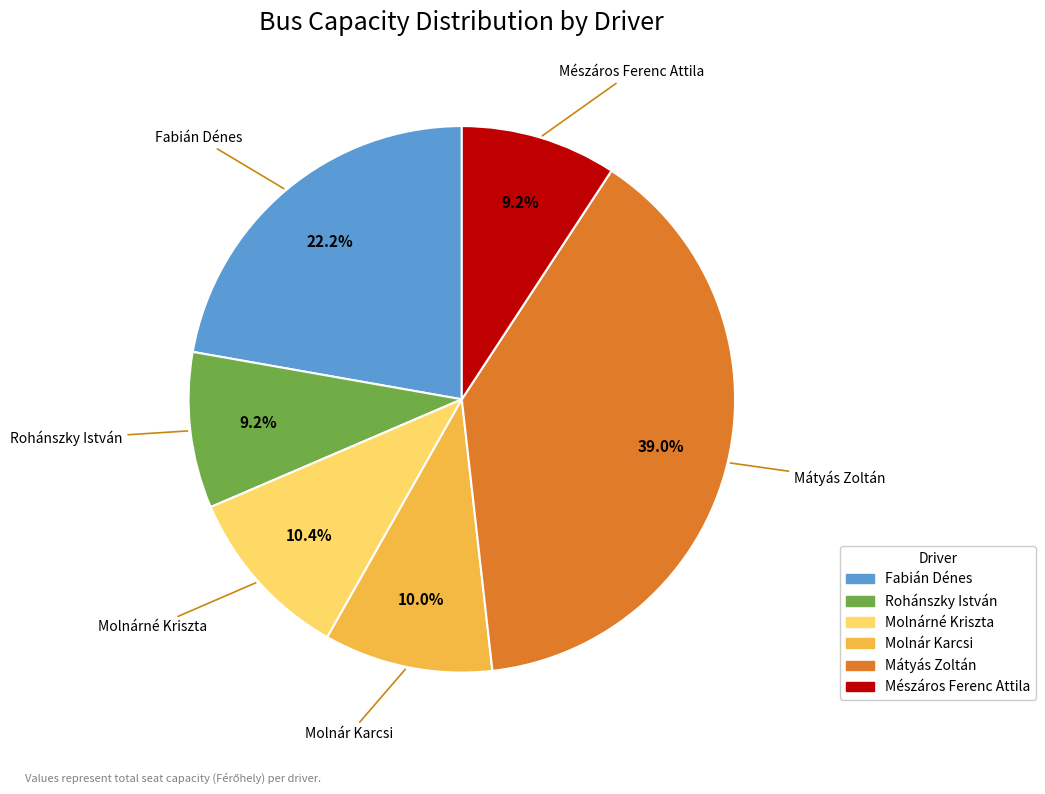

Is there a majority slice in this chart?

No